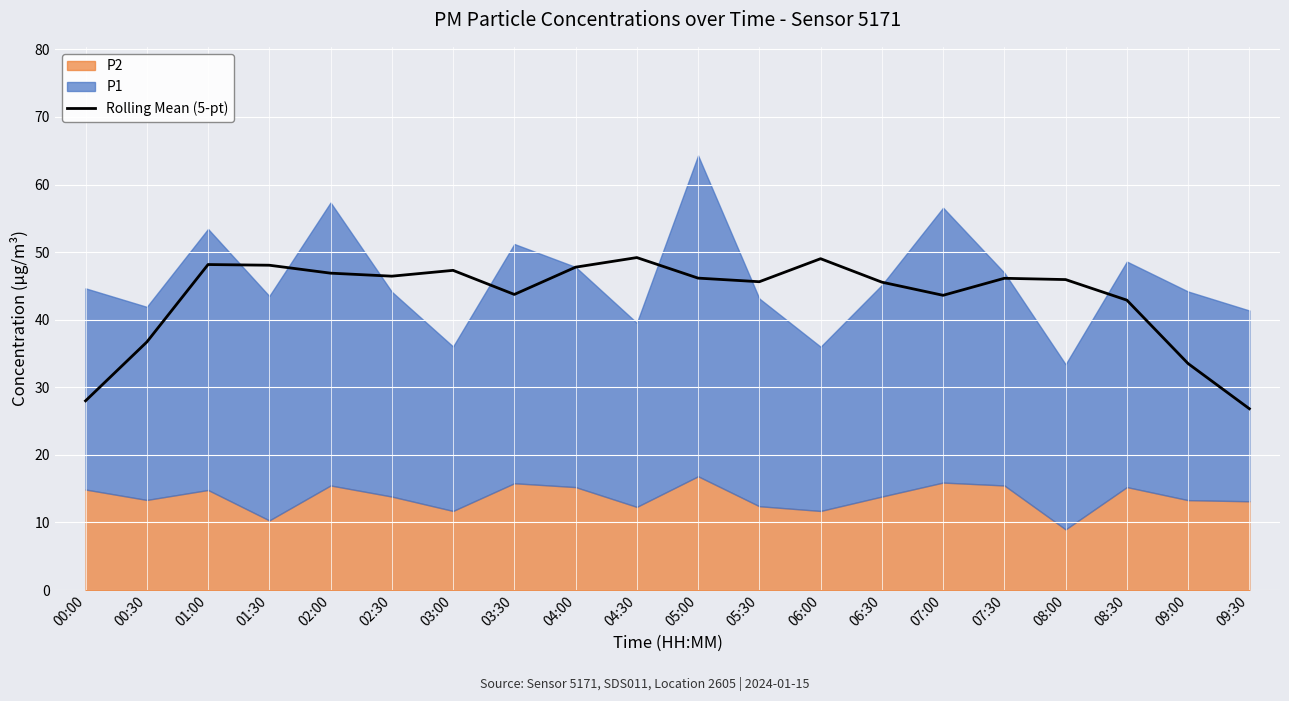

What is the value of the 13th point from the left?

49.0